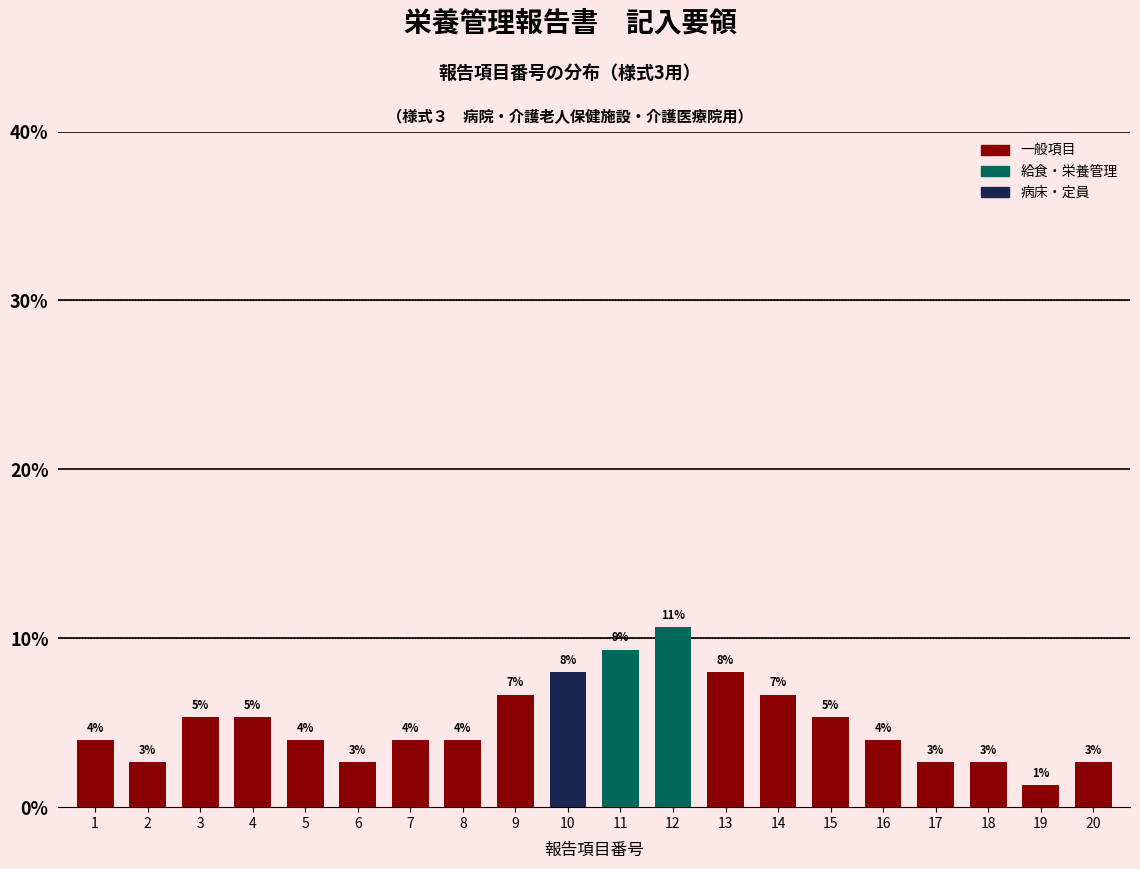

How many bars are there in total?

20